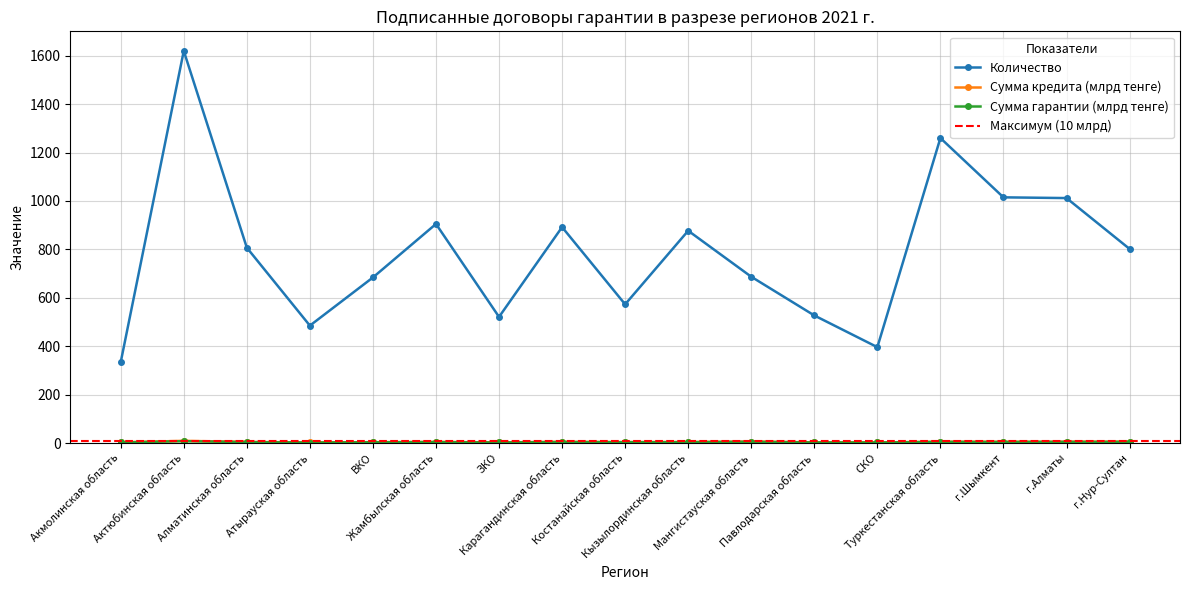

What is the difference between the second highest and second lowest values in the Сумма гарантии (млрд тенге) series?

3.0